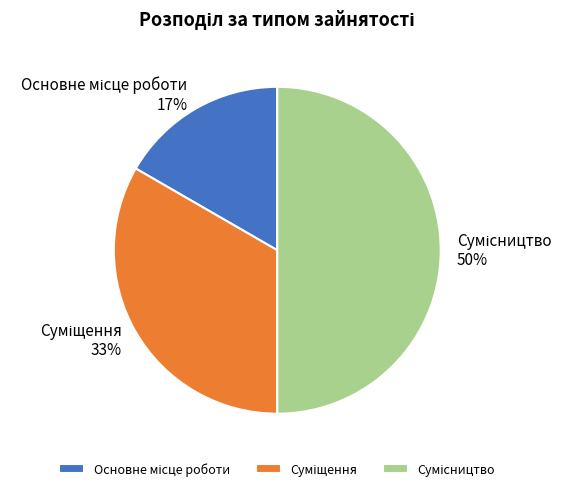

To the nearest percent, what is the average slice percentage?

33%